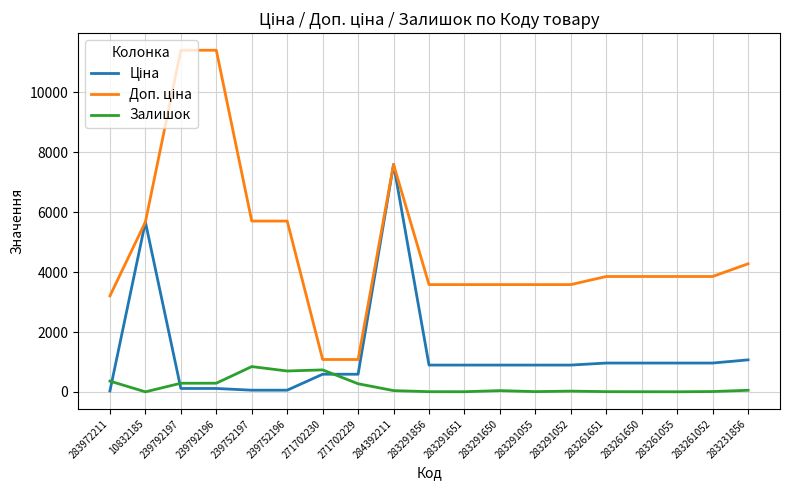

At which category is the sum across all series the highest?

284392211